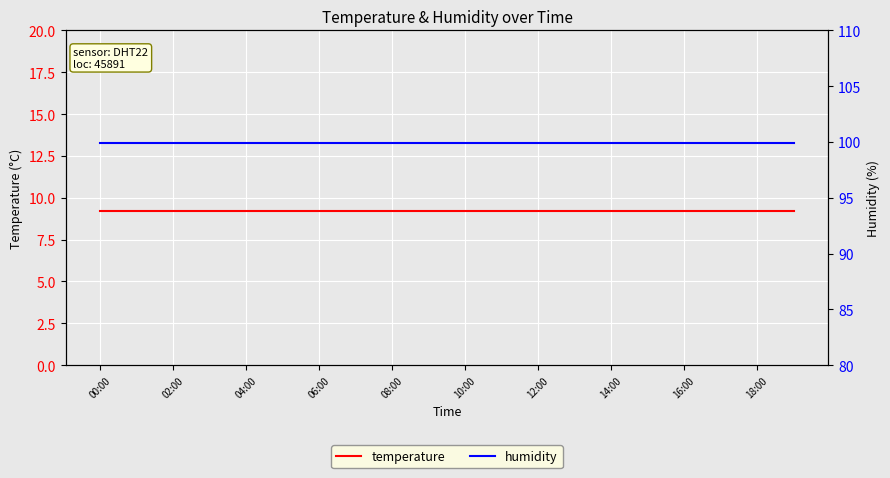

The value of temperature at 06:00 is 12.2. True or false?

False